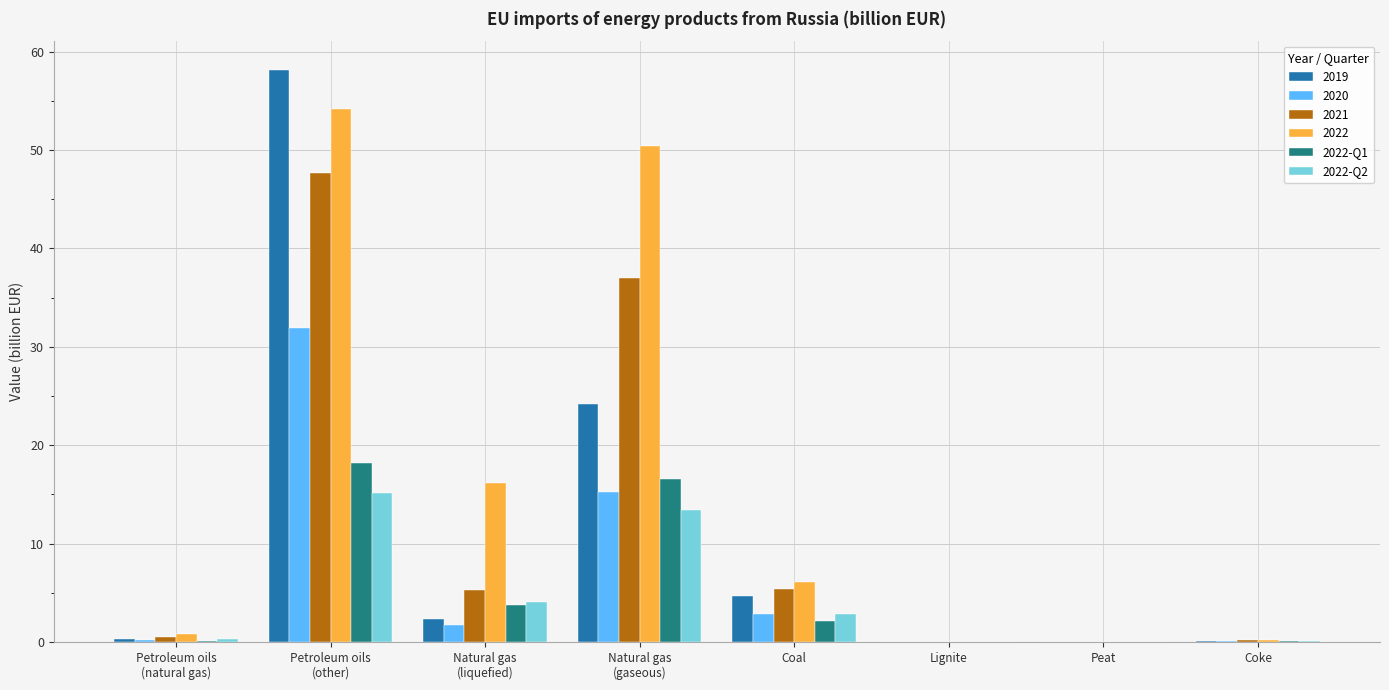

What are all the series names shown in the legend?

2019, 2020, 2021, 2022, 2022-Q1, 2022-Q2